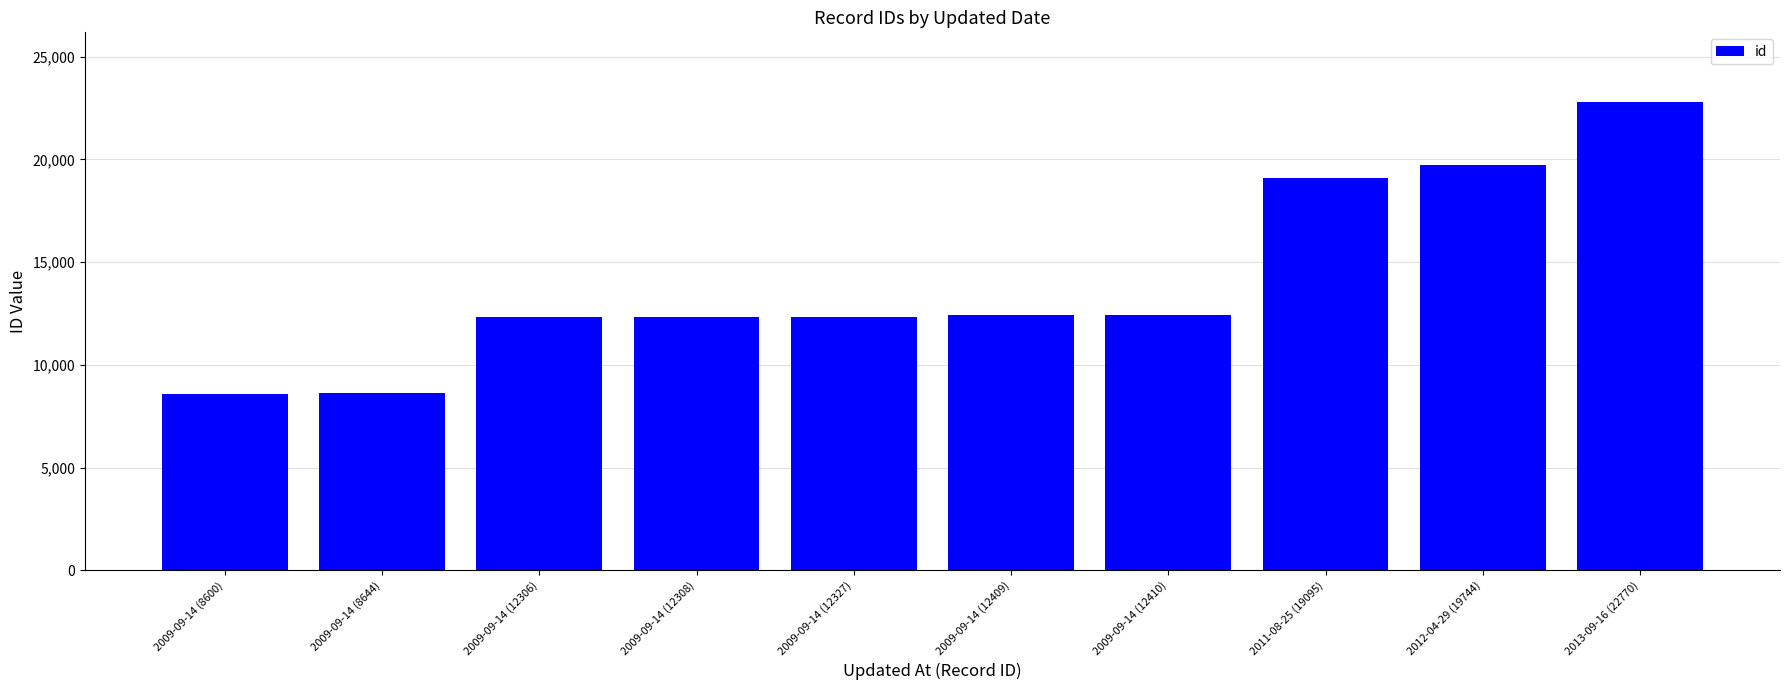

What is the sum of the values at 2009-09-14 (8600) and 2013-09-16 (22770)?

31370